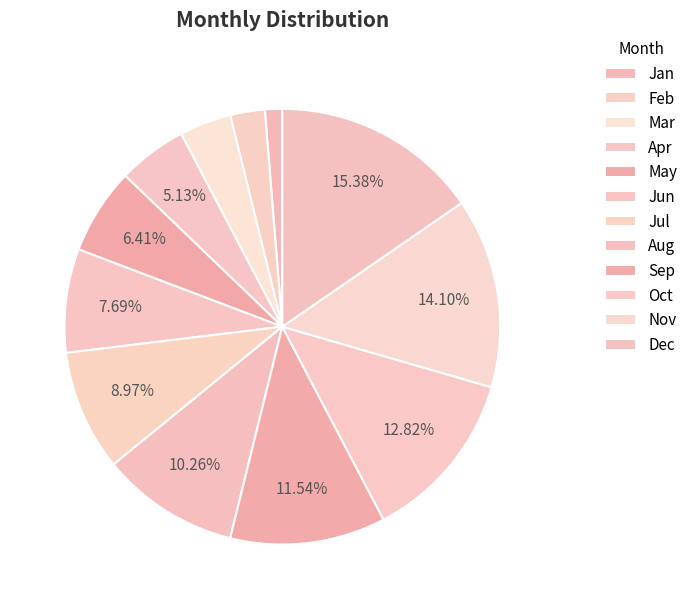

Combined, do Jul and Jun account for over 50%?

No